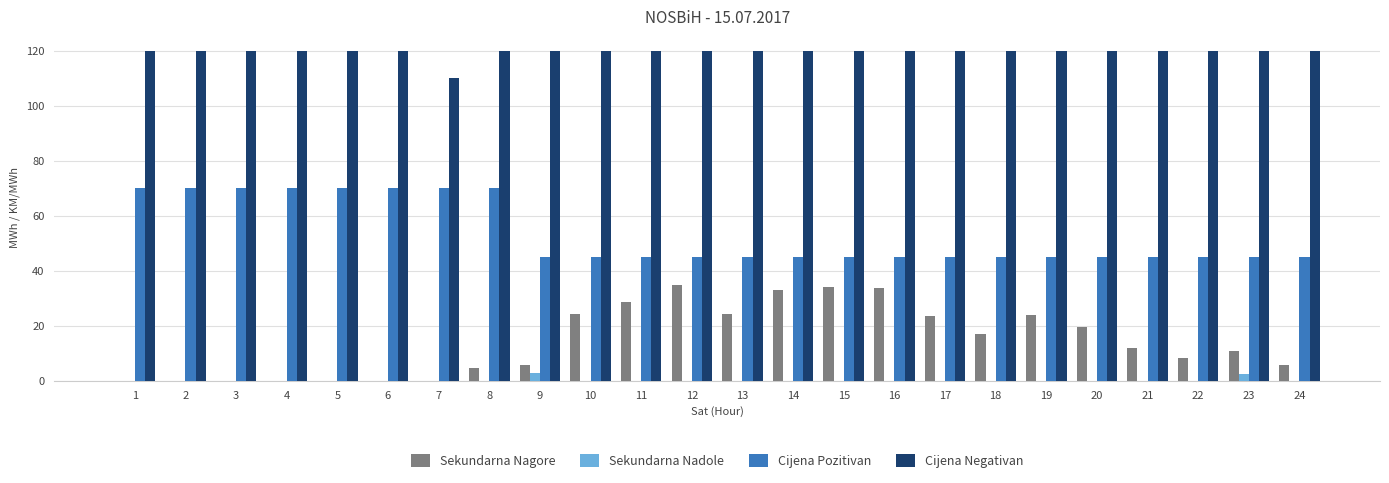

What is the sum of the Sekundarna Nagore values at 16 and 15?

67.9